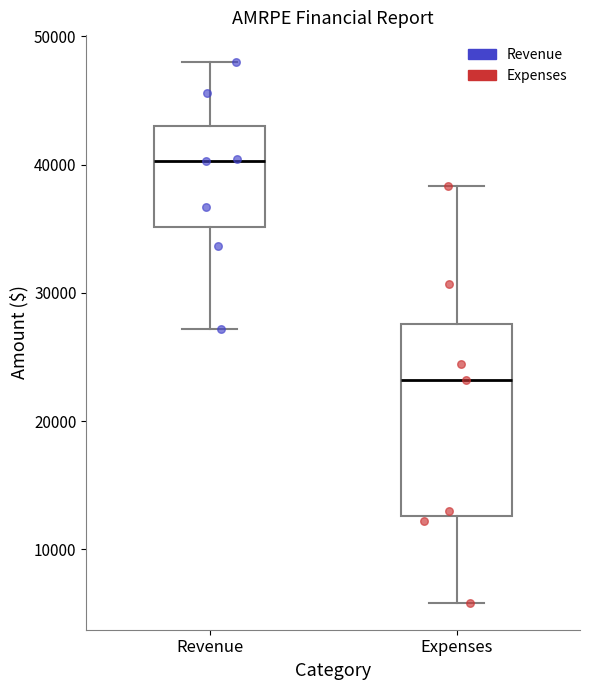

Comparing the boxes themselves (not the whiskers), which one is the tallest?

Expenses